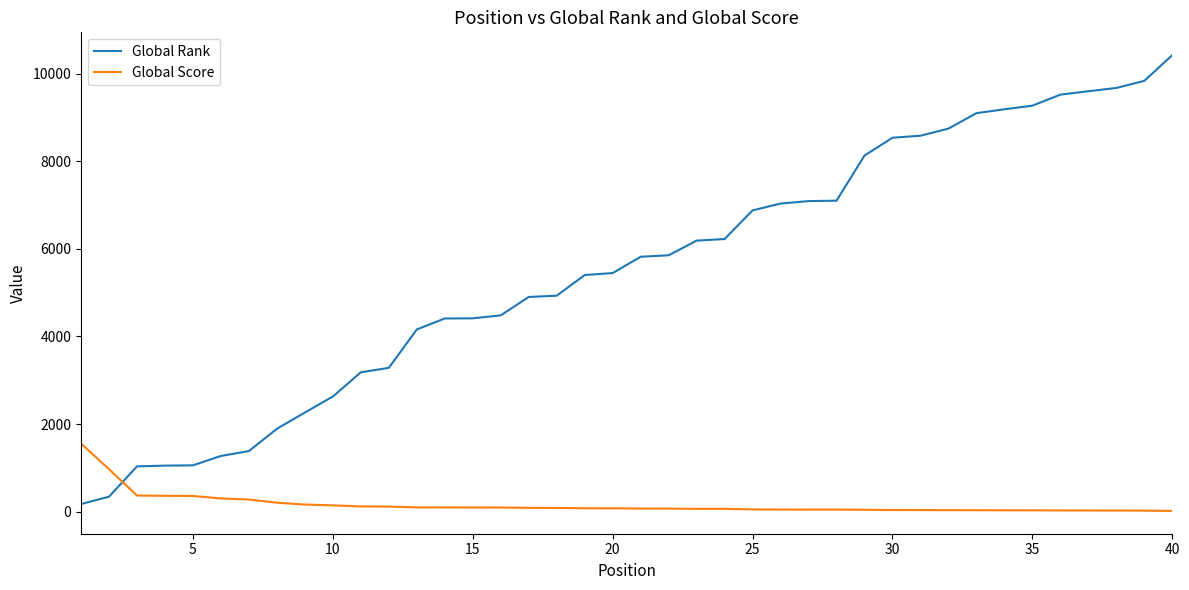

What is the greatest value displayed?

10428